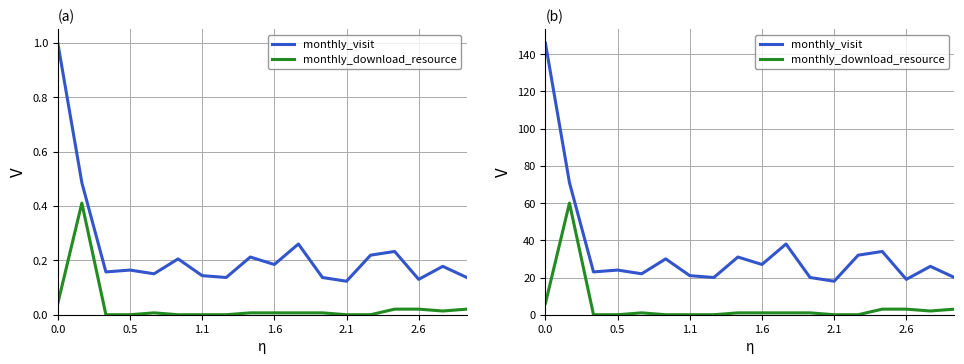

The value of monthly_download_resource at 17 is 3. True or false?

True